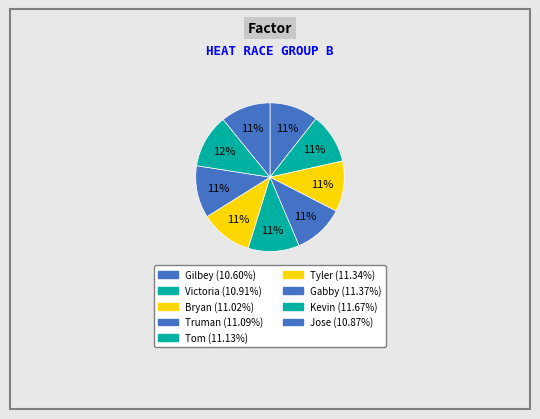

To the nearest percent, what is the difference between the Tyler and Gilbey slice percentages?

1%